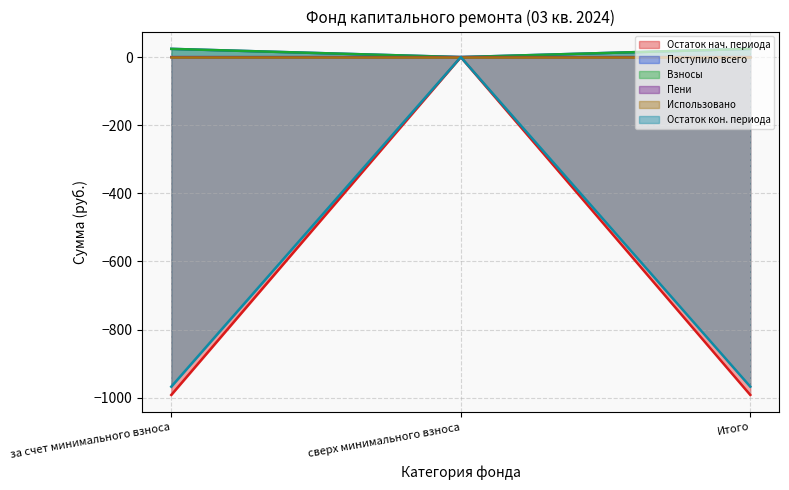

How many values in the Остаток кон. периода series are below -967?

2